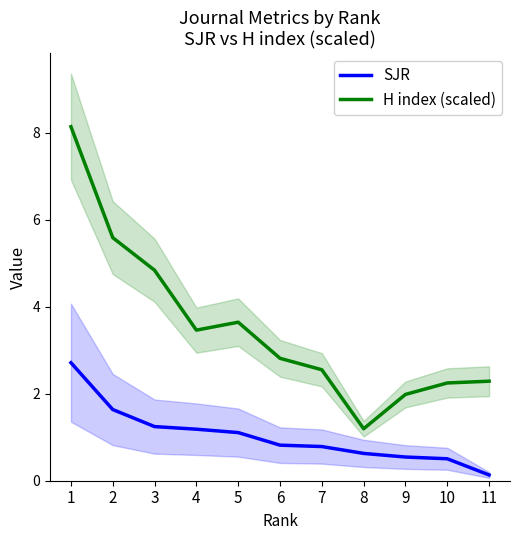

True or false: SJR has a value of 0.4 at 4.

False